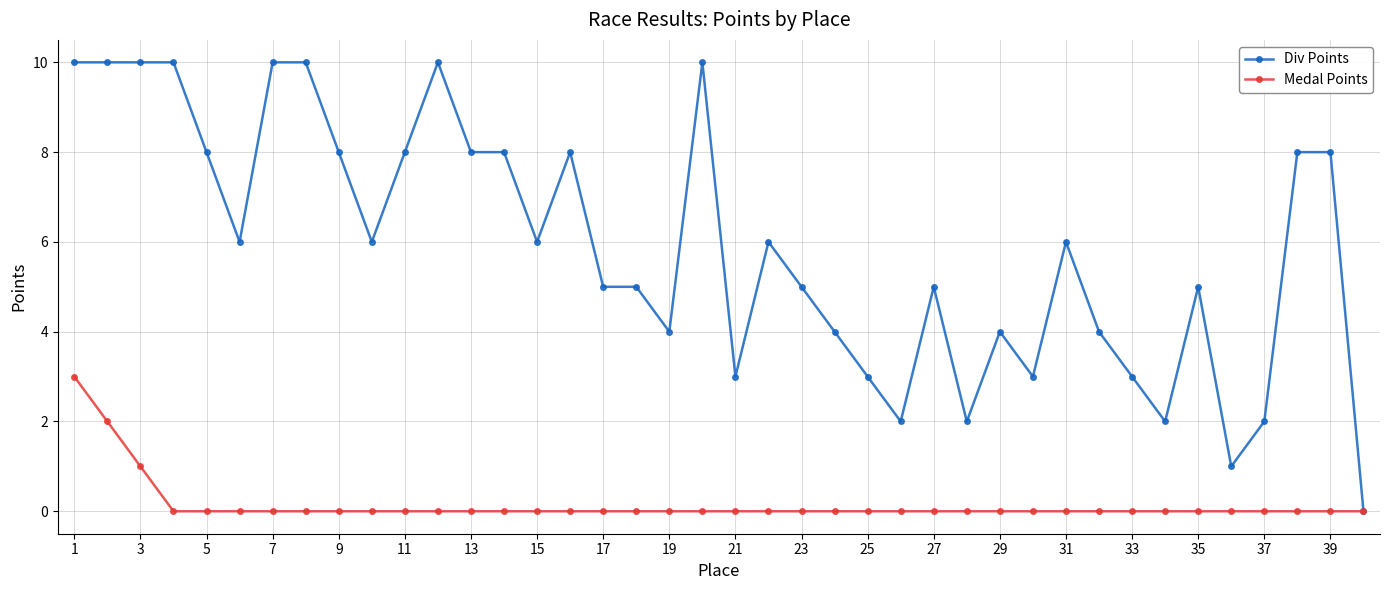

List the series in order of their overall mean, lowest first.

Medal Points, Div Points